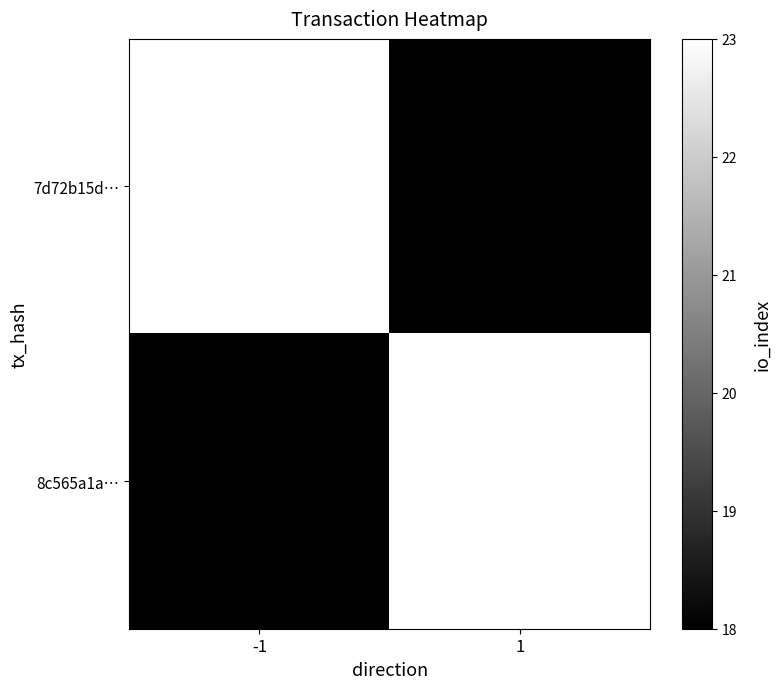

Reading right to left, what are all the values shown in this chart?

7d72b15d…: 18	23
8c565a1a…: 23	18